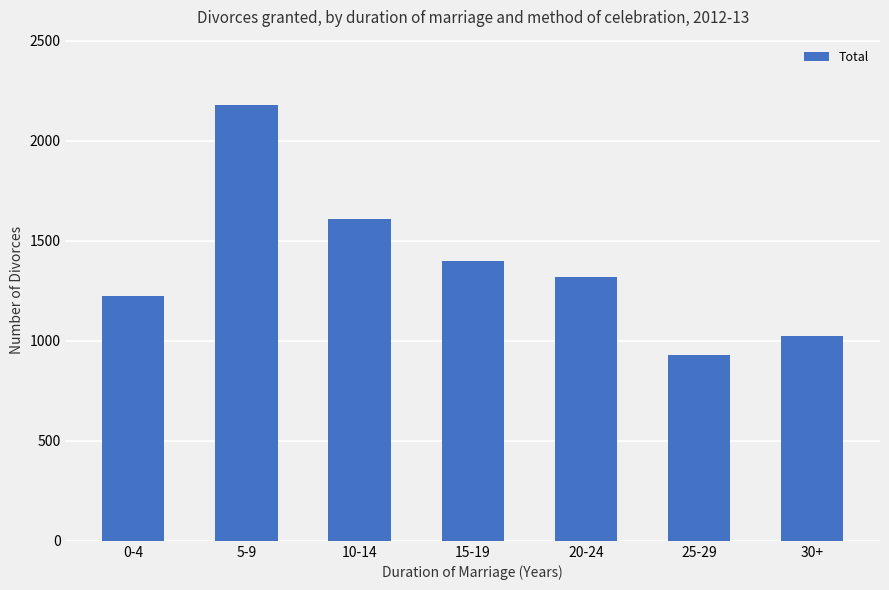

Rank the categories by value from highest to lowest.

5-9, 10-14, 15-19, 20-24, 0-4, 30+, 25-29